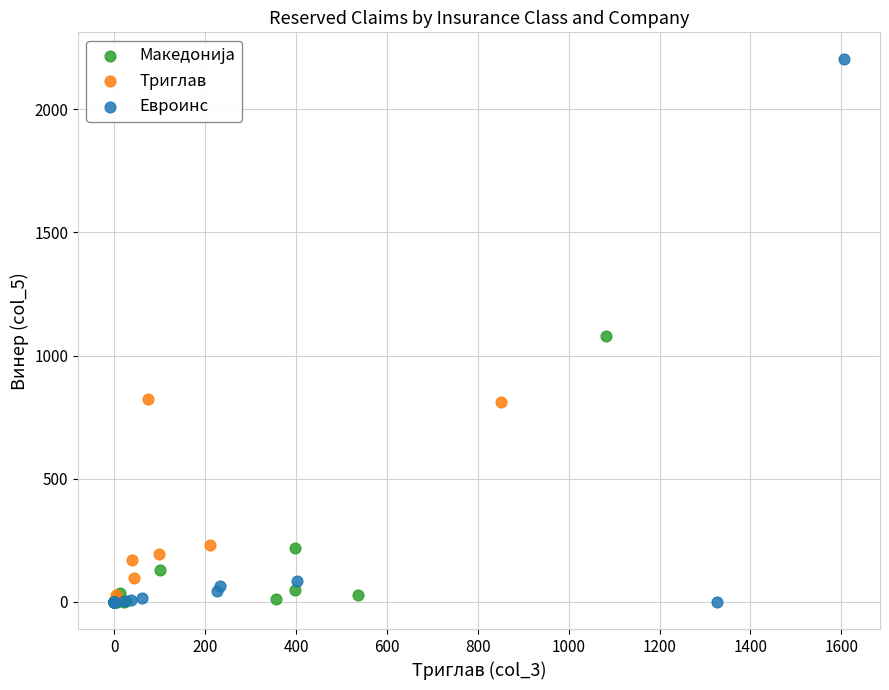

Which series has the largest Y range (max minus min)?

Евроинс